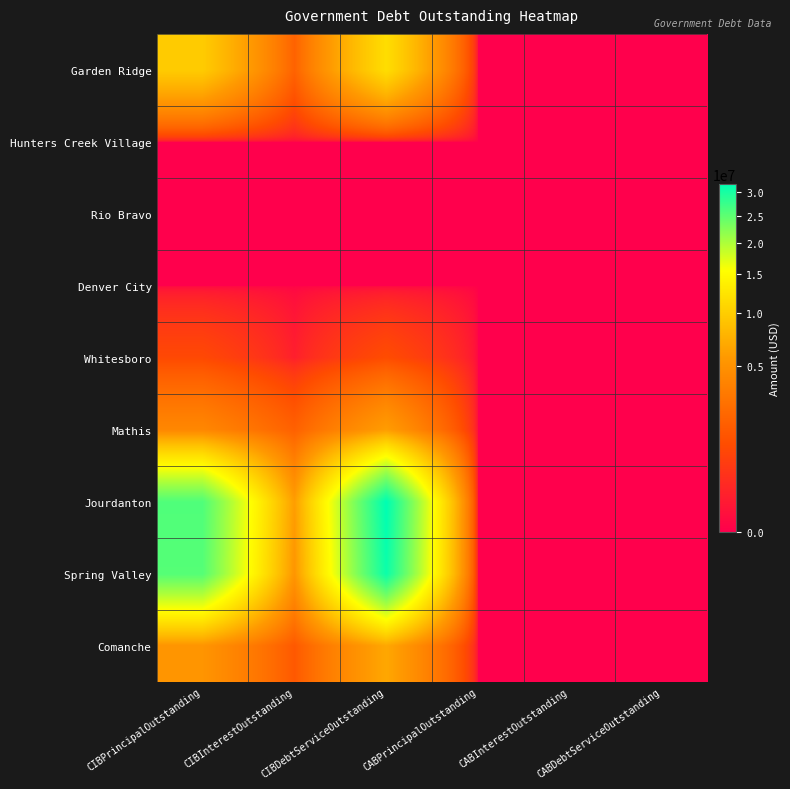

How many distinct data groups are displayed?

9